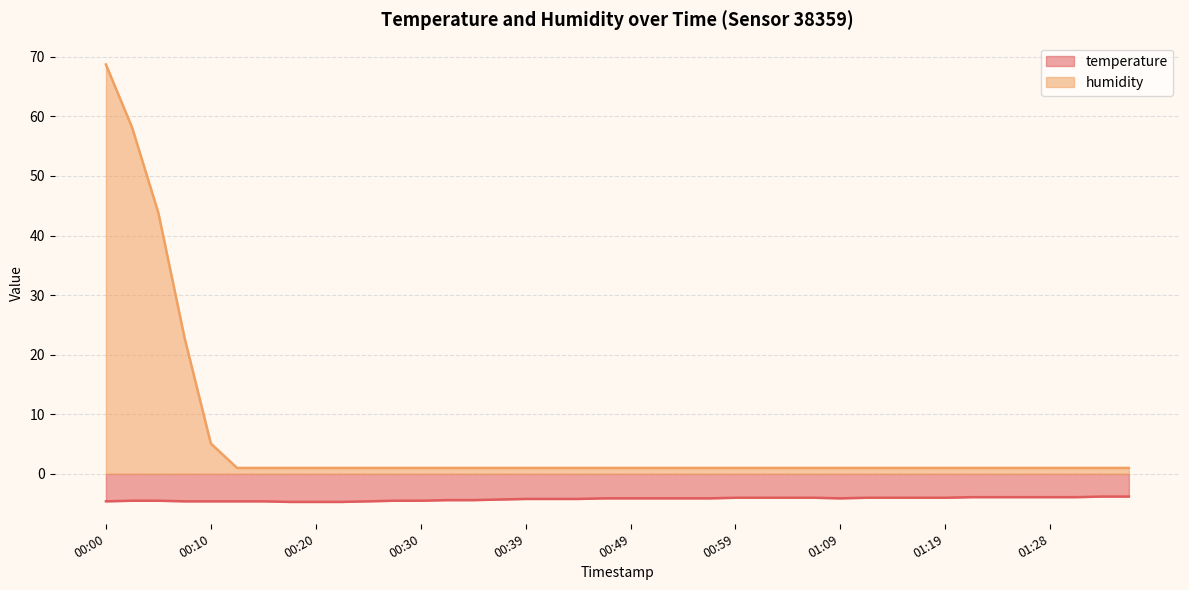

List the series in order of their overall mean, lowest first.

temperature, humidity